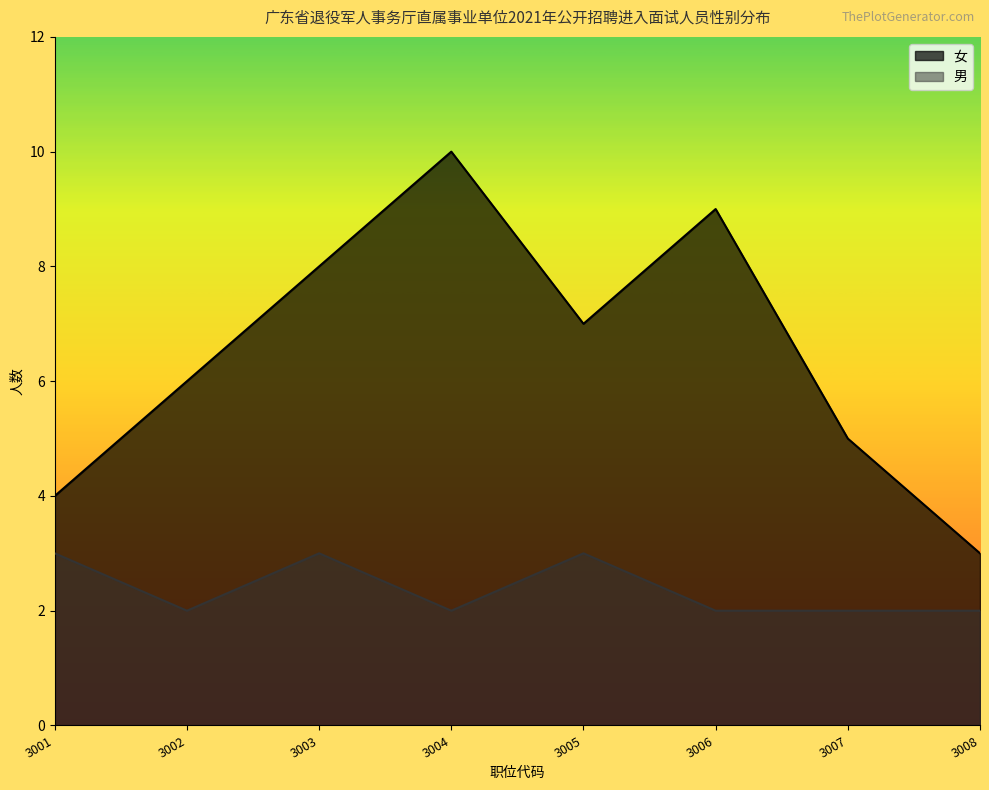

True or false: 男 and 女 cross at least once.

False